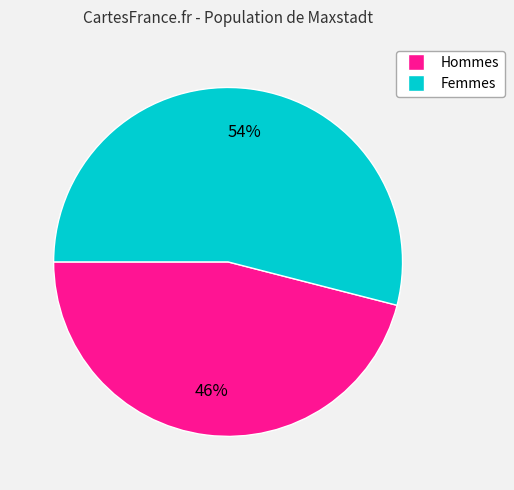

Does any single category account for the majority?

Yes